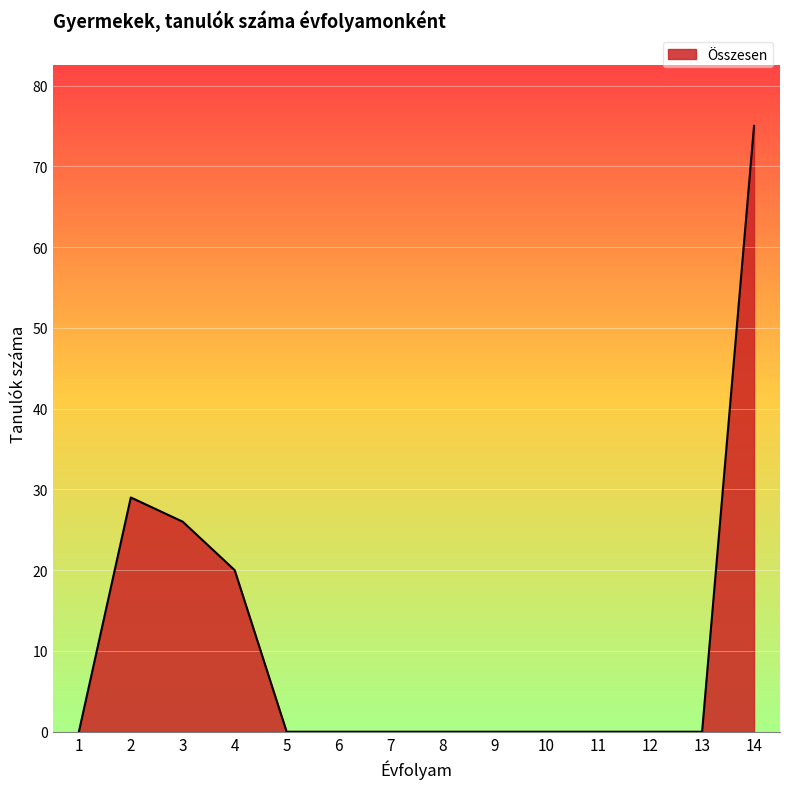

Which category has the highest value across all series?

14